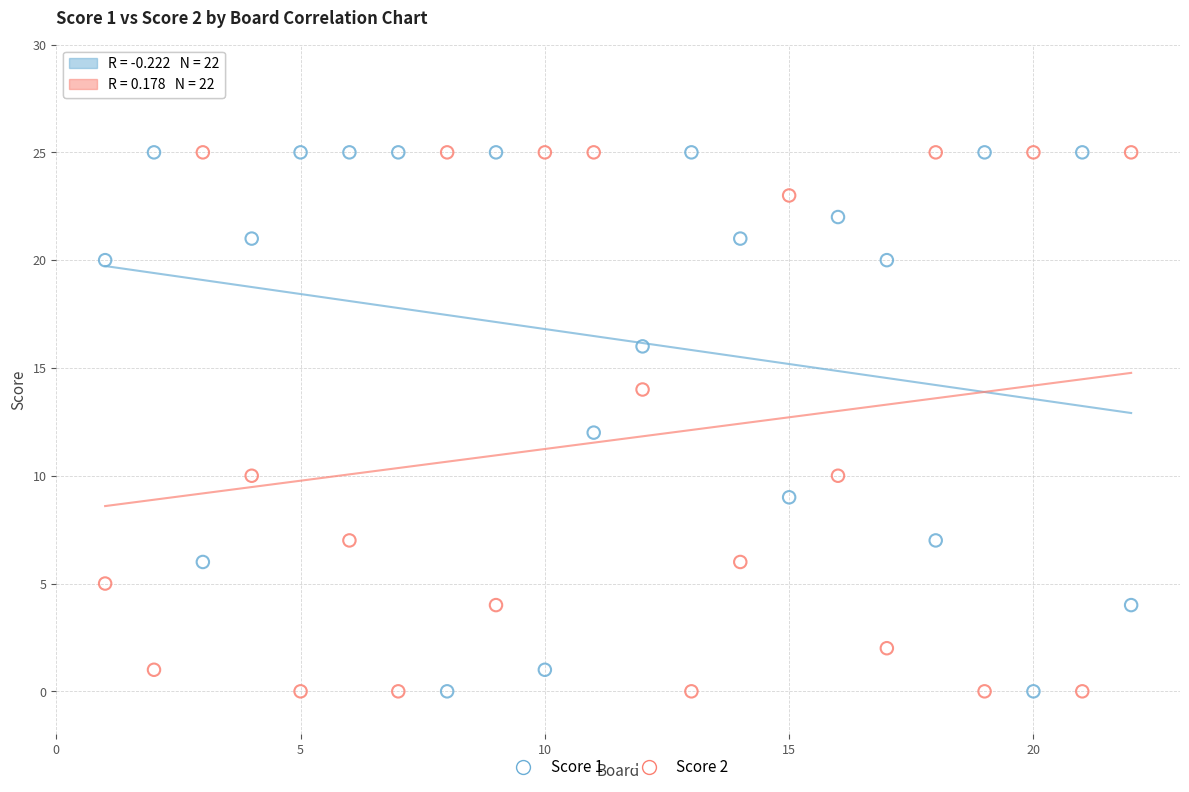

Across all data points, what is the range of Y values (max minus min)?

25